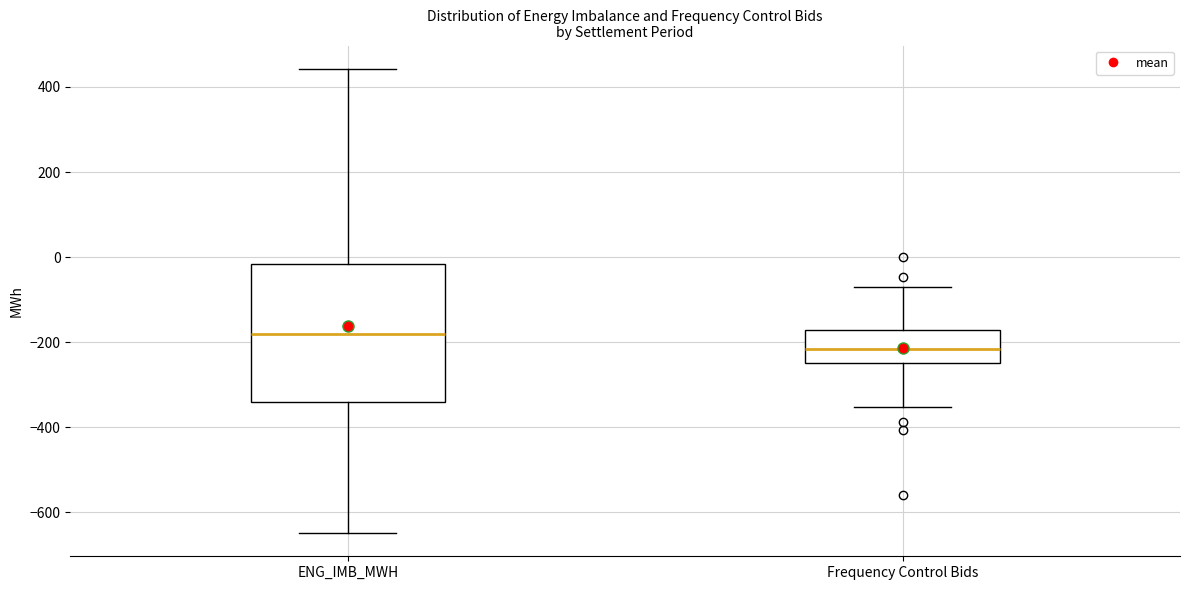

Where does the lower whisker of the box for ENG_IMB_MWH end on the y-axis? The values are not printed on the chart, so give them approximately, as read against the axis.

-640